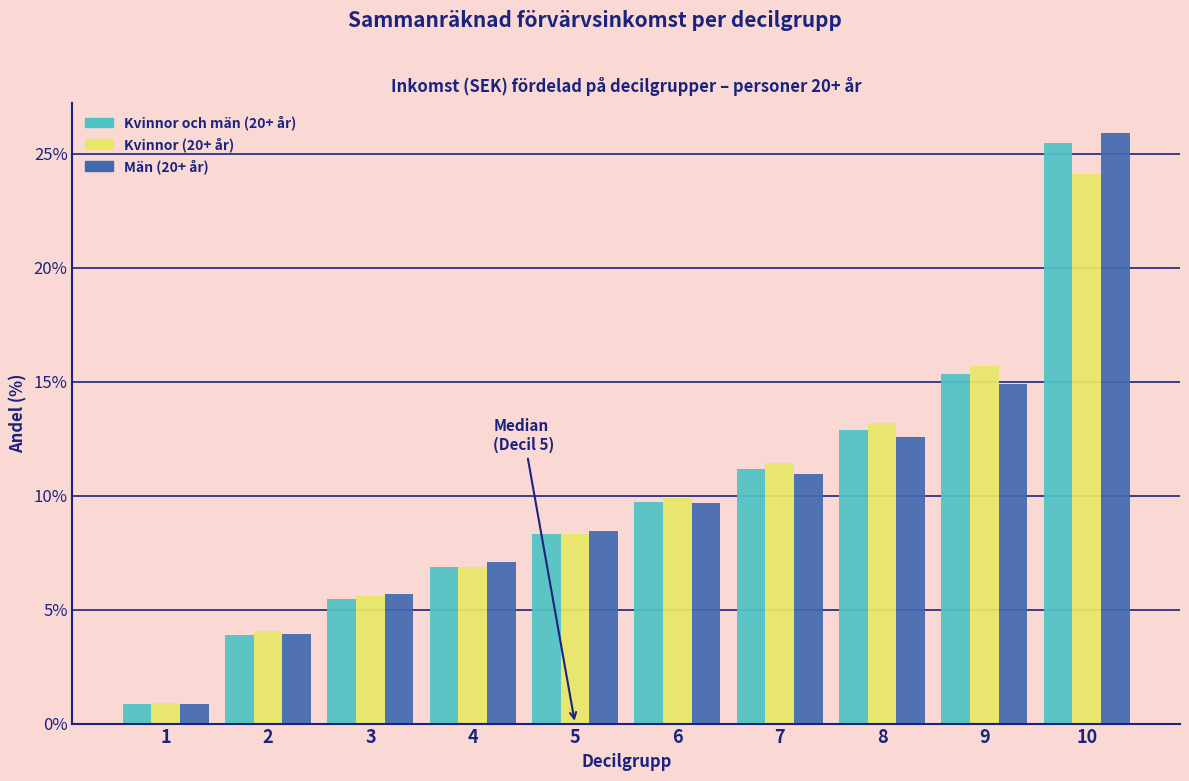

Reading left to right, extract all data points from this chart.

Kvinnor och män (20+ år): 1=0.9	2=3.9	3=5.5	4=6.9	5=8.3	6=9.7	7=11.2	8=12.9	9=15.3	10=25.5
Kvinnor (20+ år): 1=0.9	2=4.1	3=5.6	4=6.9	5=8.3	6=9.9	7=11.4	8=13.2	9=15.7	10=24.1
Män (20+ år): 1=0.8	2=3.9	3=5.7	4=7.1	5=8.4	6=9.7	7=11.0	8=12.6	9=14.9	10=25.9